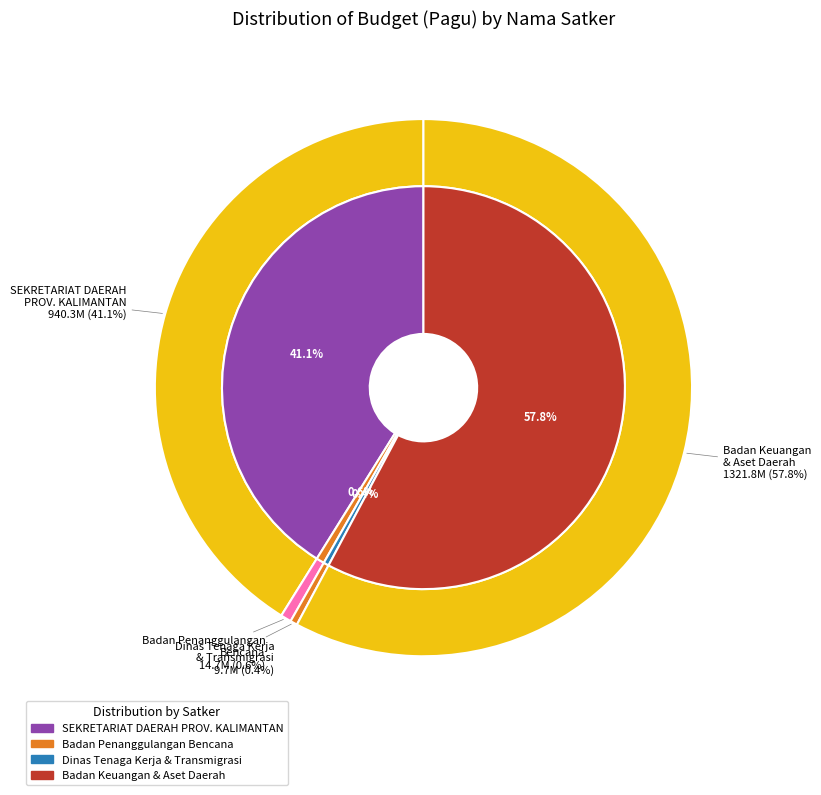

Between SEKRETARIAT DAERAH PROVINSI KALIMANTAN and SEKRETARIAT DAERAH PROVINSI KALIMANTAN, which is larger?

SEKRETARIAT DAERAH PROVINSI KALIMANTAN